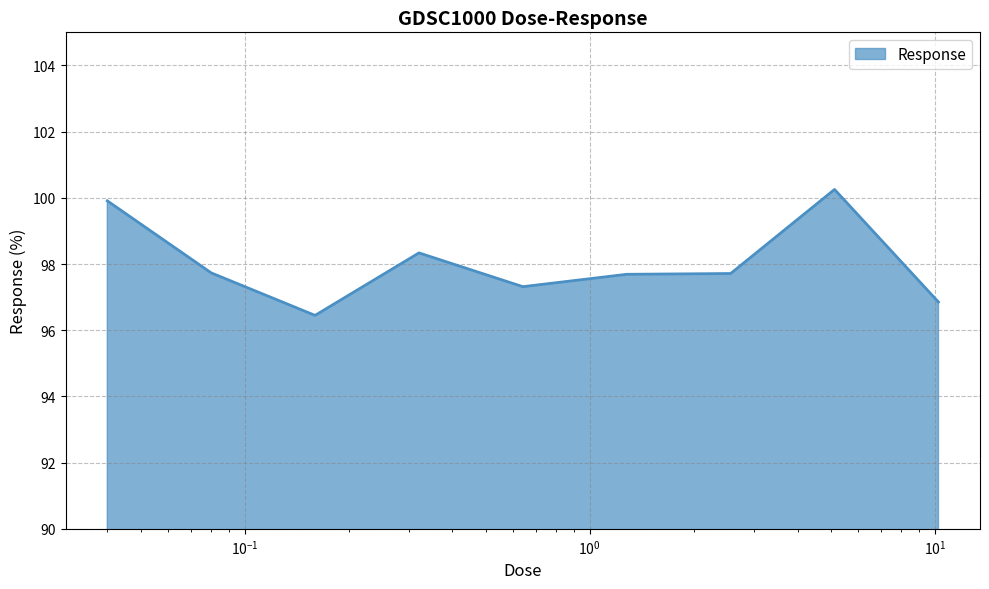

What is the maximum value shown in the chart?

100.3